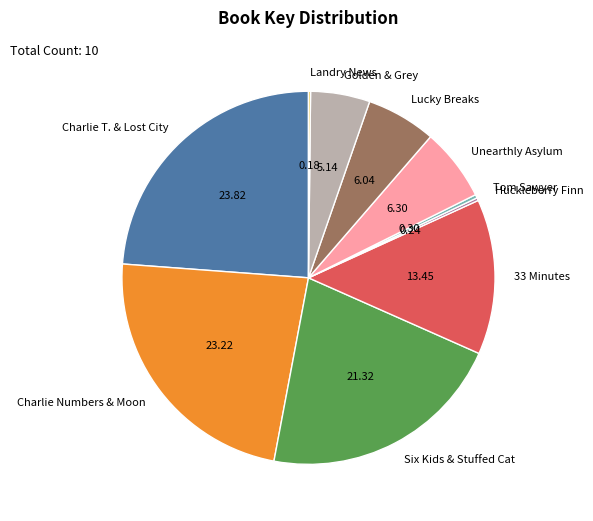

Approximately how many times larger is the value at Golden & Grey compared to 33 Minutes?

0.4